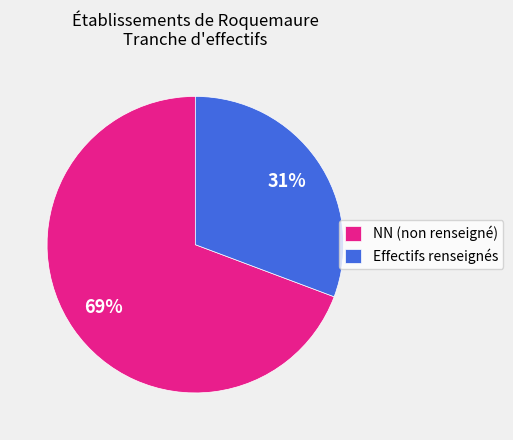

Count the number of slices in the pie.

2